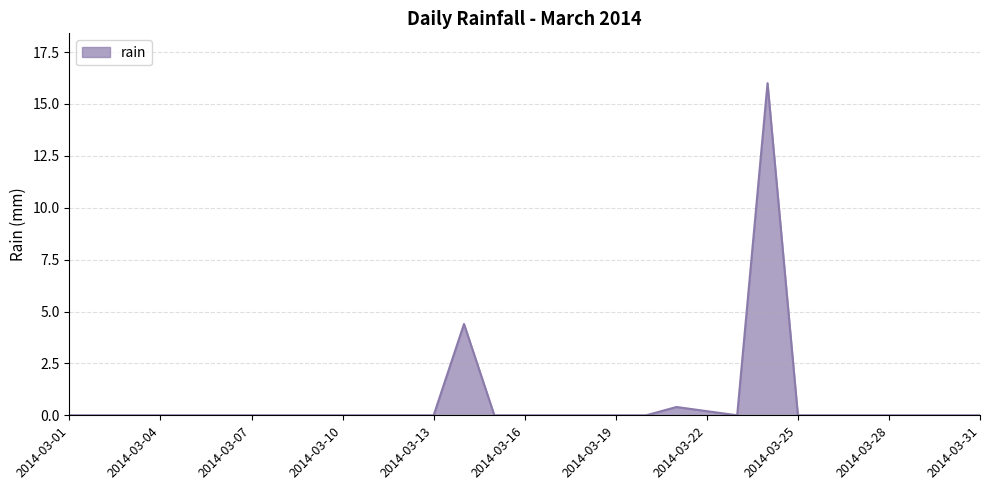

What is the difference between the maximum and minimum values?

16.0